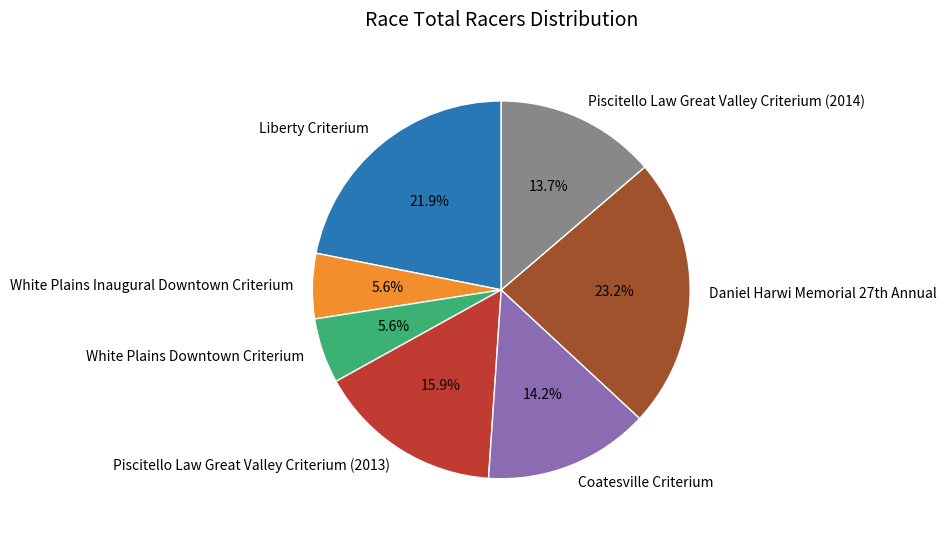

What percentage is the Piscitello Law Great Valley Criterium (2014) slice, to the nearest percent?

14%